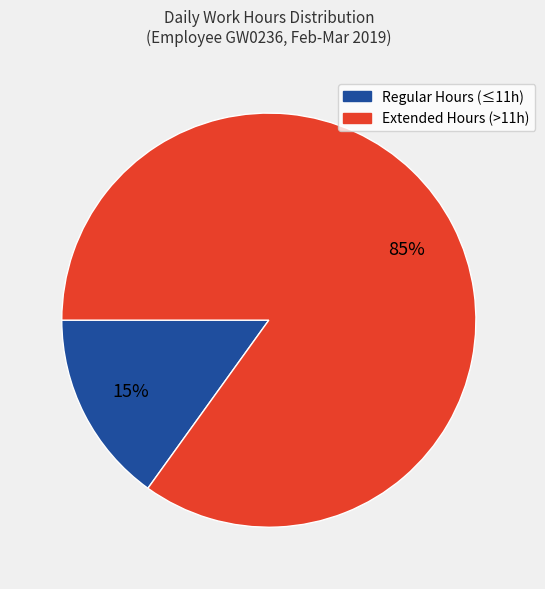

Is there a majority slice in this chart?

Yes